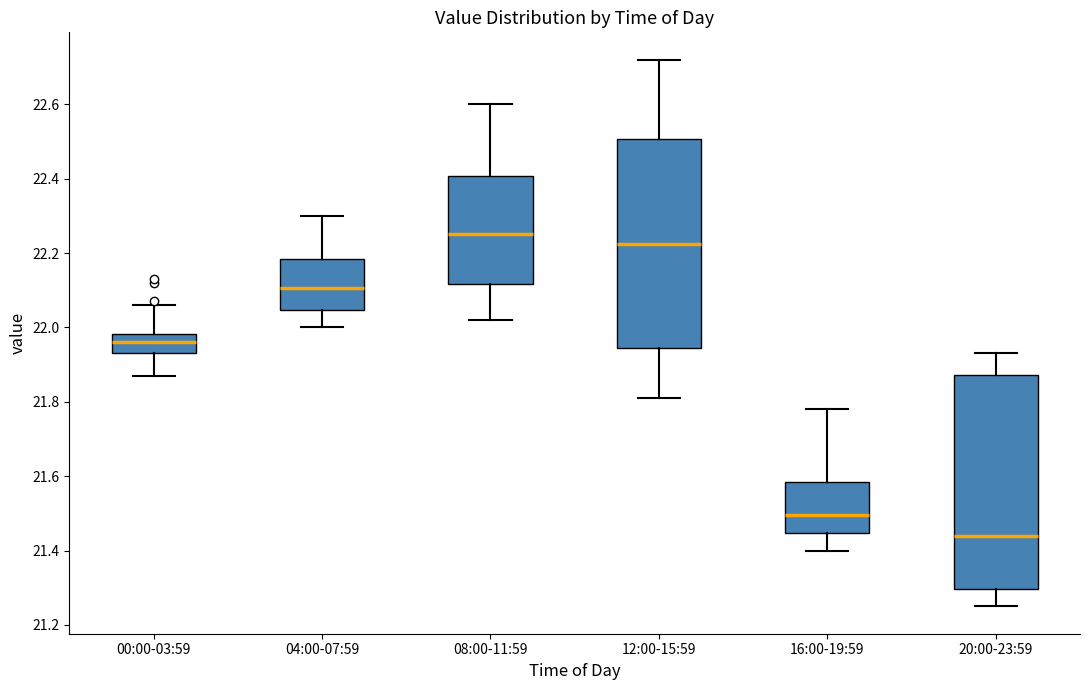

Where does the upper whisker of the box for 12:00-15:59 end on the y-axis? The values are not printed on the chart, so give them approximately, as read against the axis.

22.72